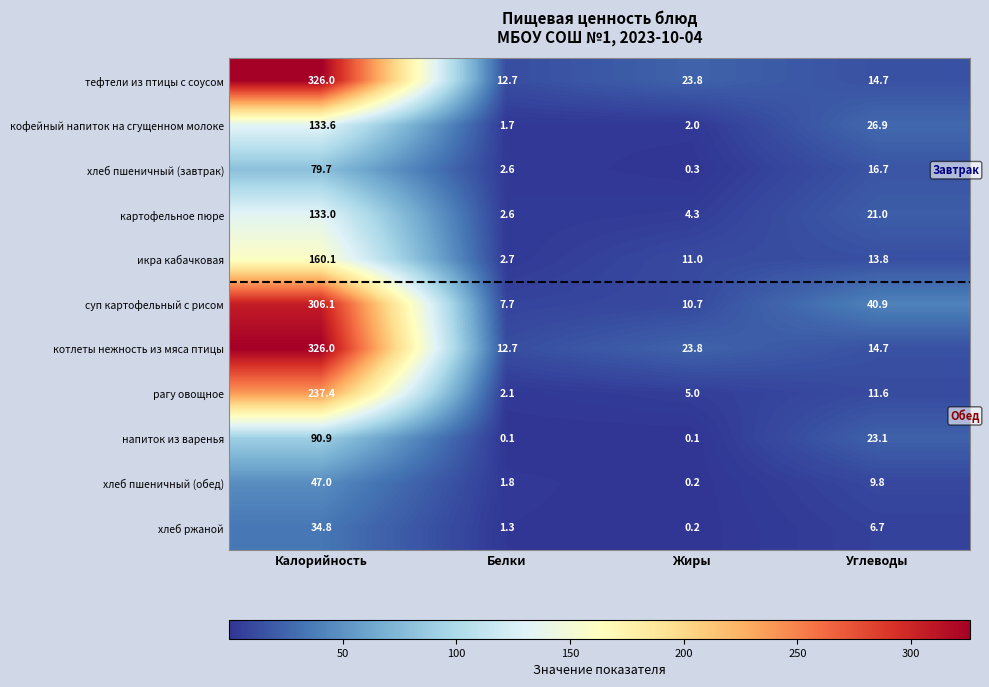

Is it true that картофельное пюре equals 185.5 at Калорийность?

False